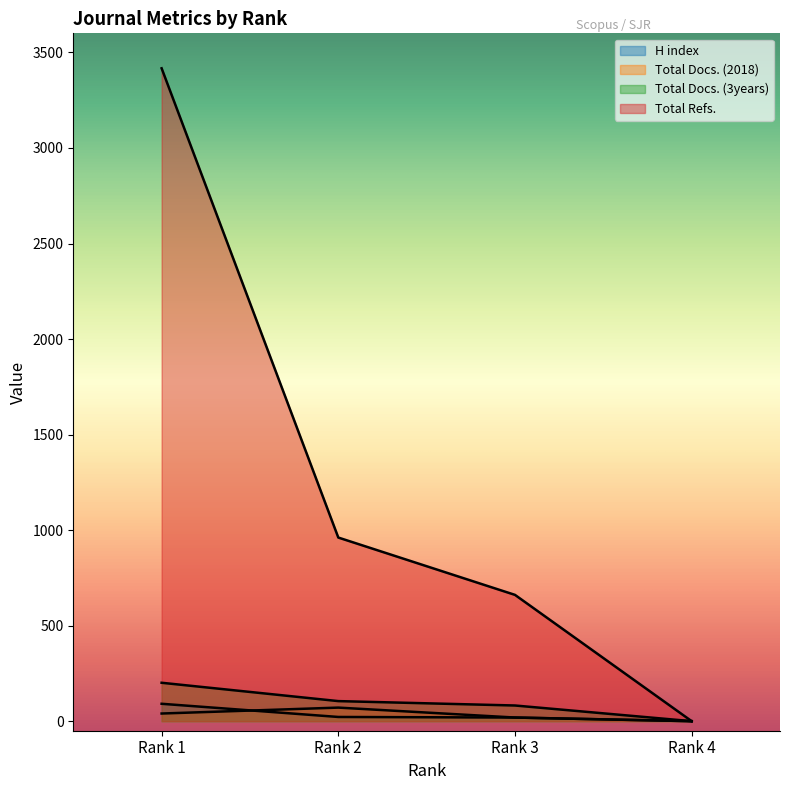

At which label does Total Docs. (2018) reach its minimum?

Rank 4